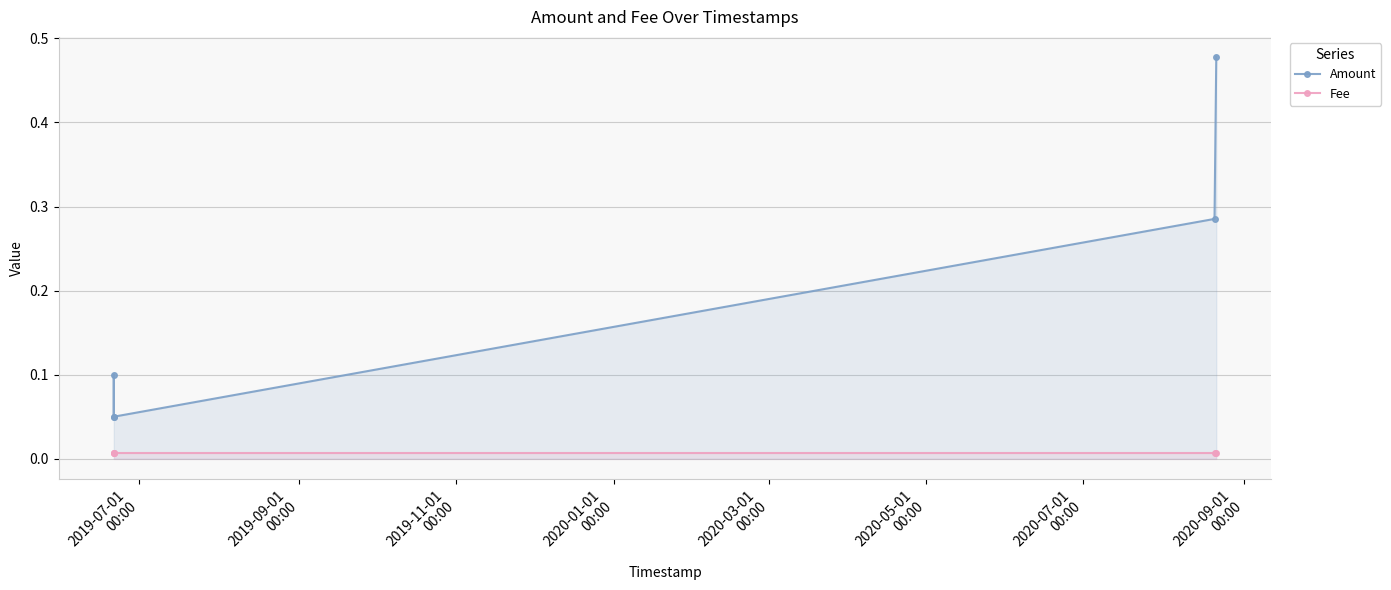

What is the difference between the Amount values at 2019-07-01
00:00 and 2019-09-01
00:00?

0.1